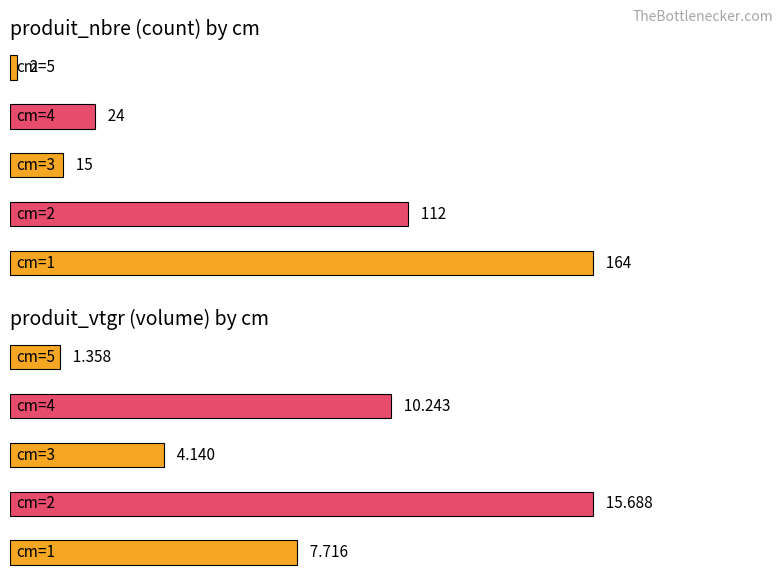

At how many categories does at least one series exceed 105?

2